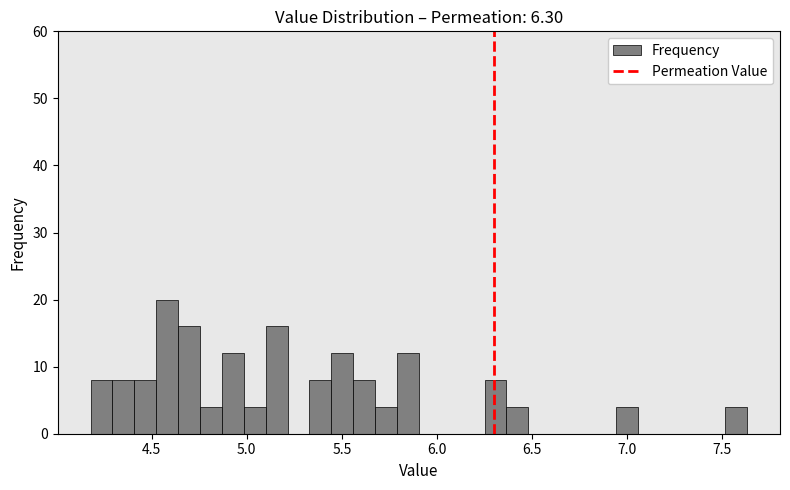

Read against the x-axis, roughly where is the centre of the tallest bar?

4.60